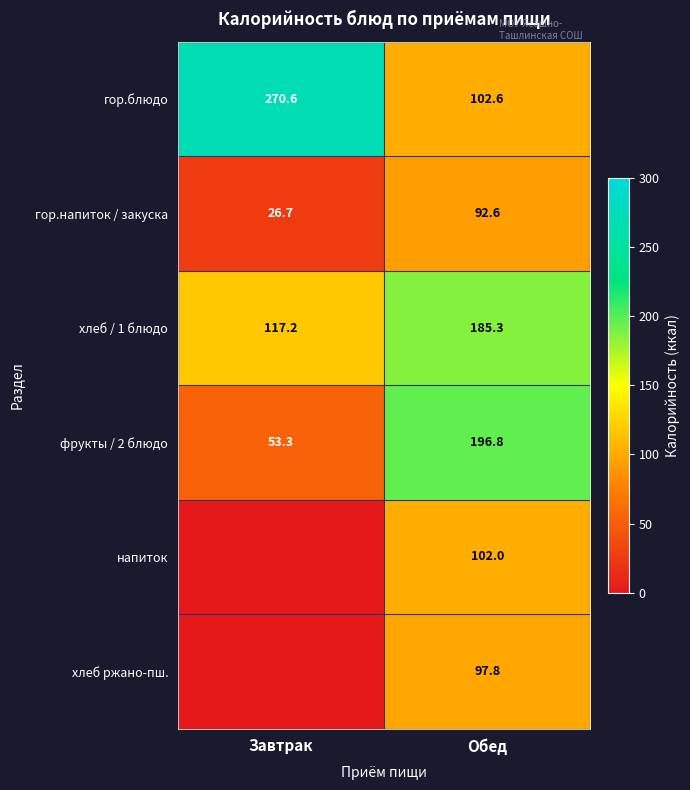

Rank the categories by хлеб / 1 блюдо value from lowest to highest.

Завтрак, Обед